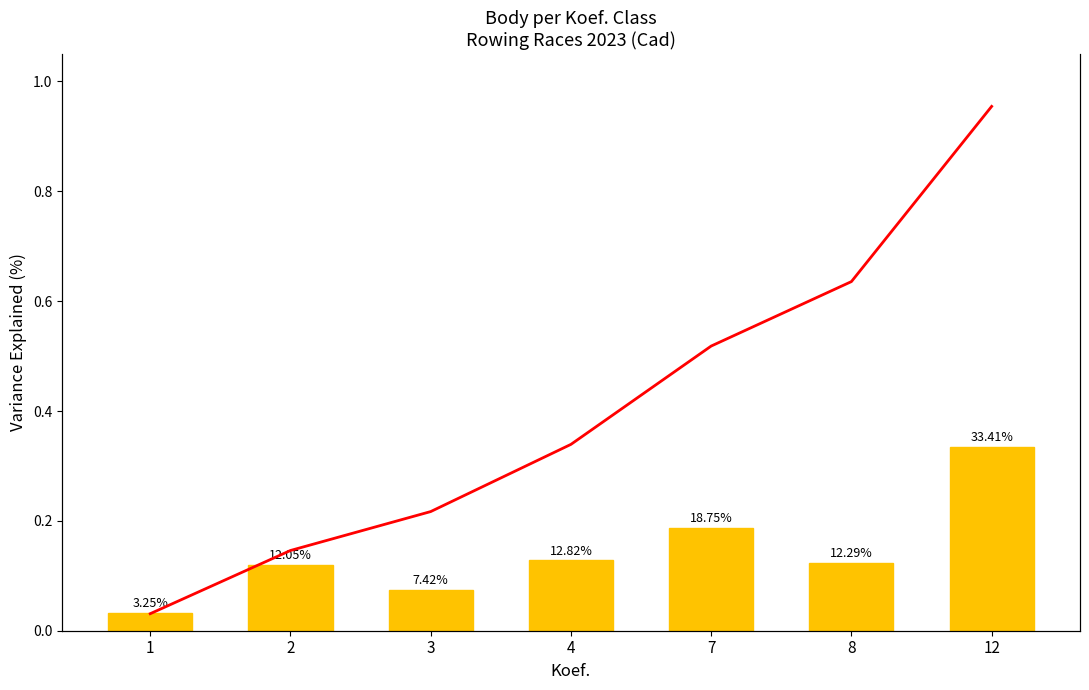

What is the difference between the highest and lowest values at 8?

0.5